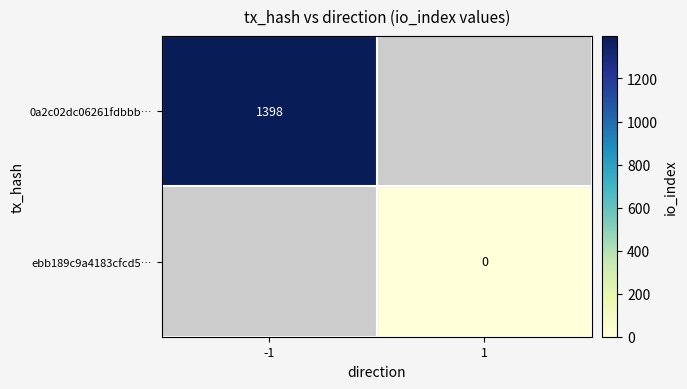

The 0a2c02dc06261fdbbb… series shows 1840 at -1. True or false?

False